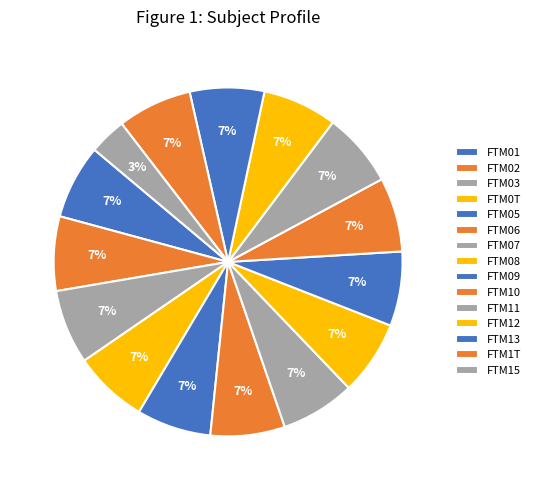

How many slices are in this pie chart?

15